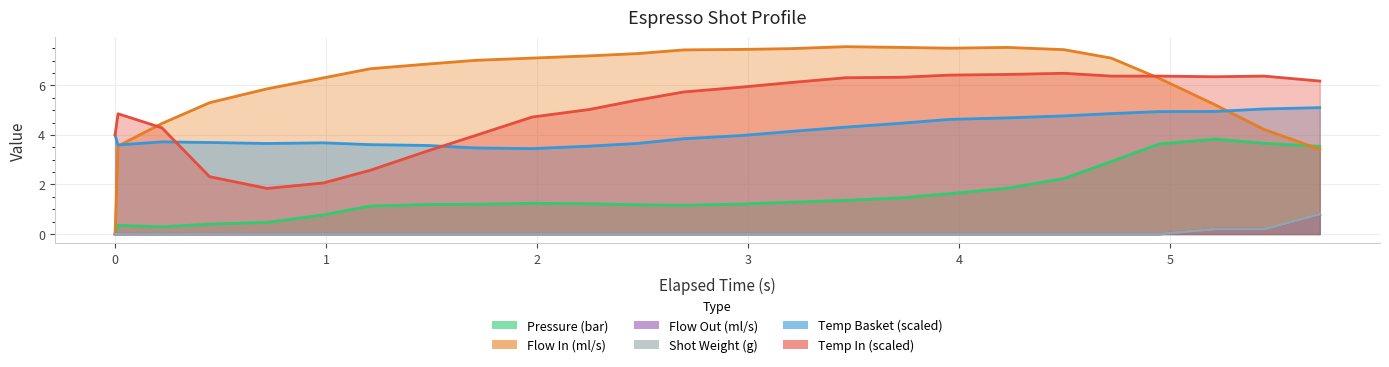

At how many categories does at least one series exceed 6?

20